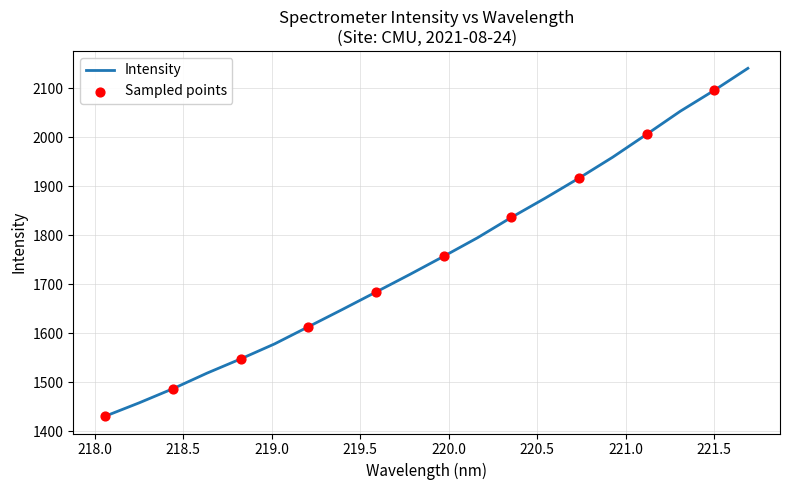

What is the smallest value displayed?

1430.9